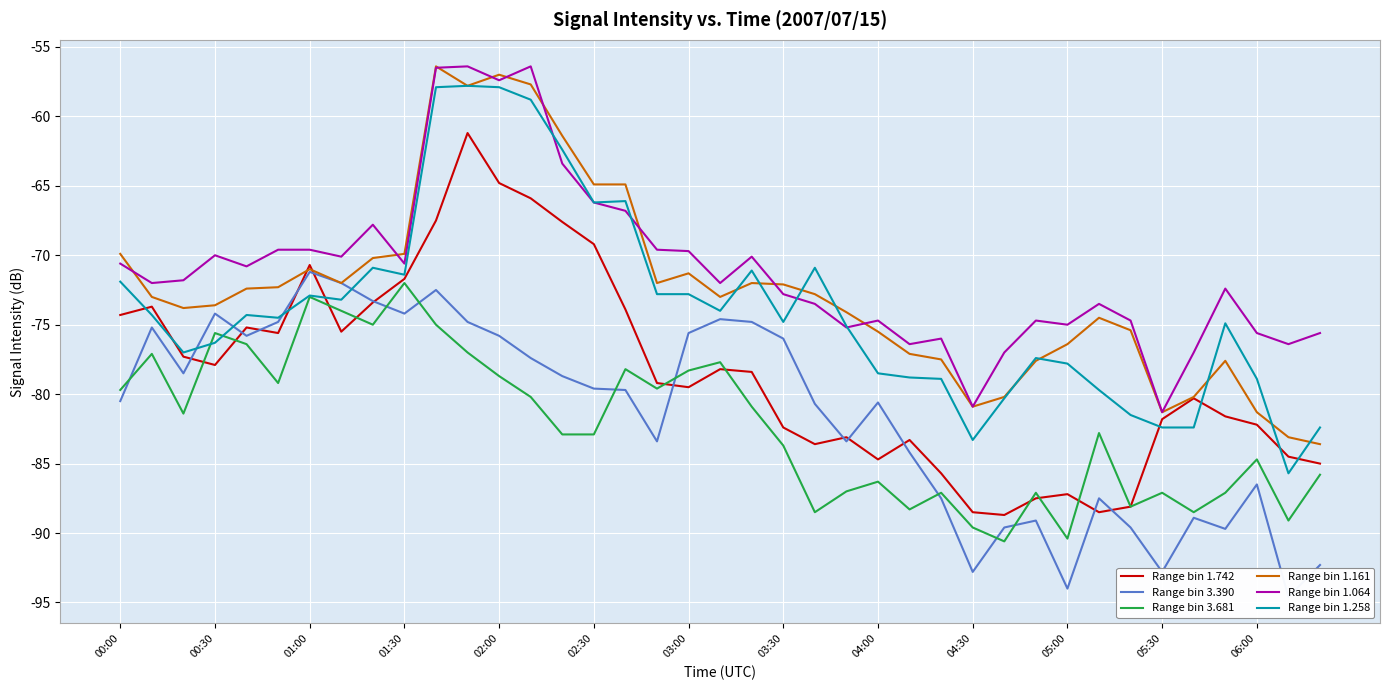

How many data points does each series have?

39